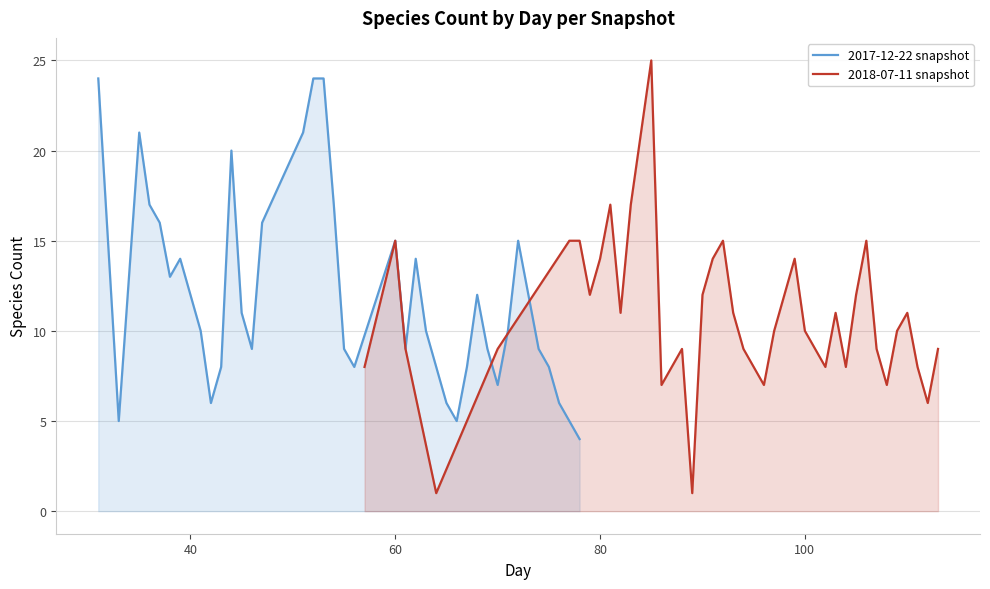

What is the highest value of the 2017-12-22 snapshot series?

24